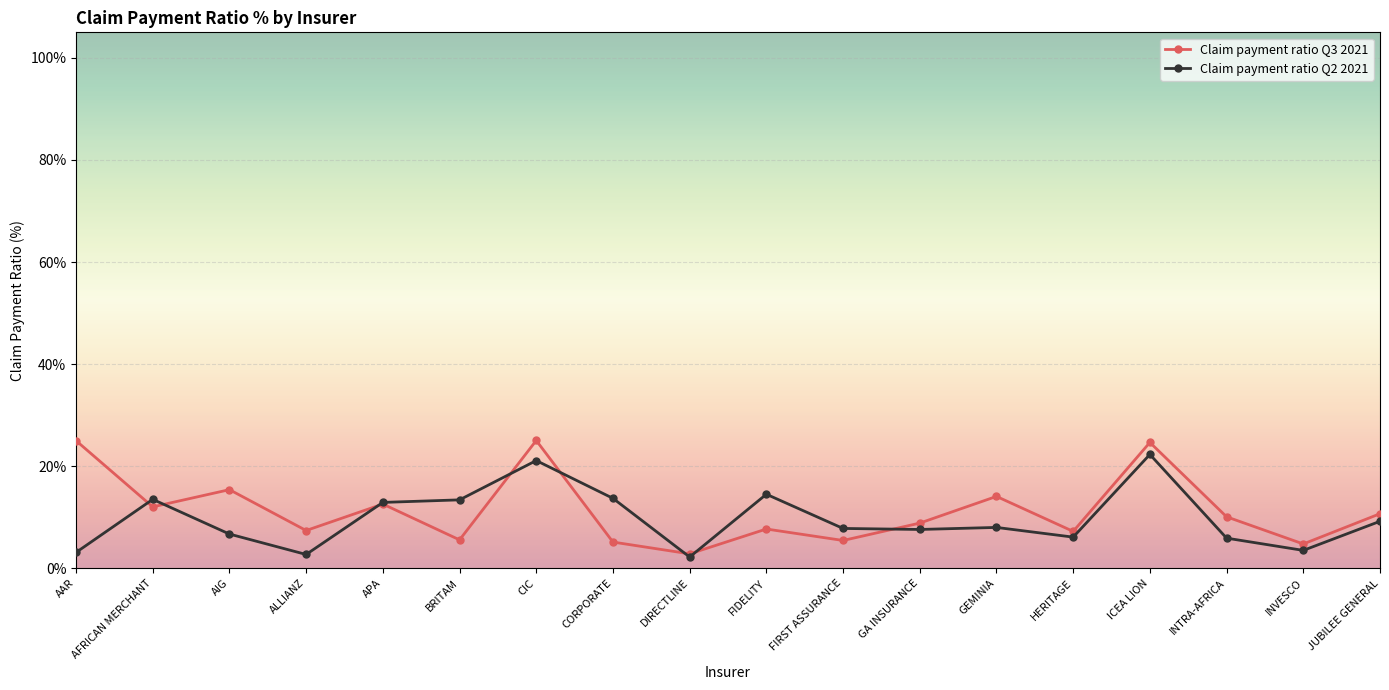

Is the value of Claim payment ratio Q2 2021 at GEMINIA greater than the value of Claim payment ratio Q3 2021 at FIRST ASSURANCE?

Yes